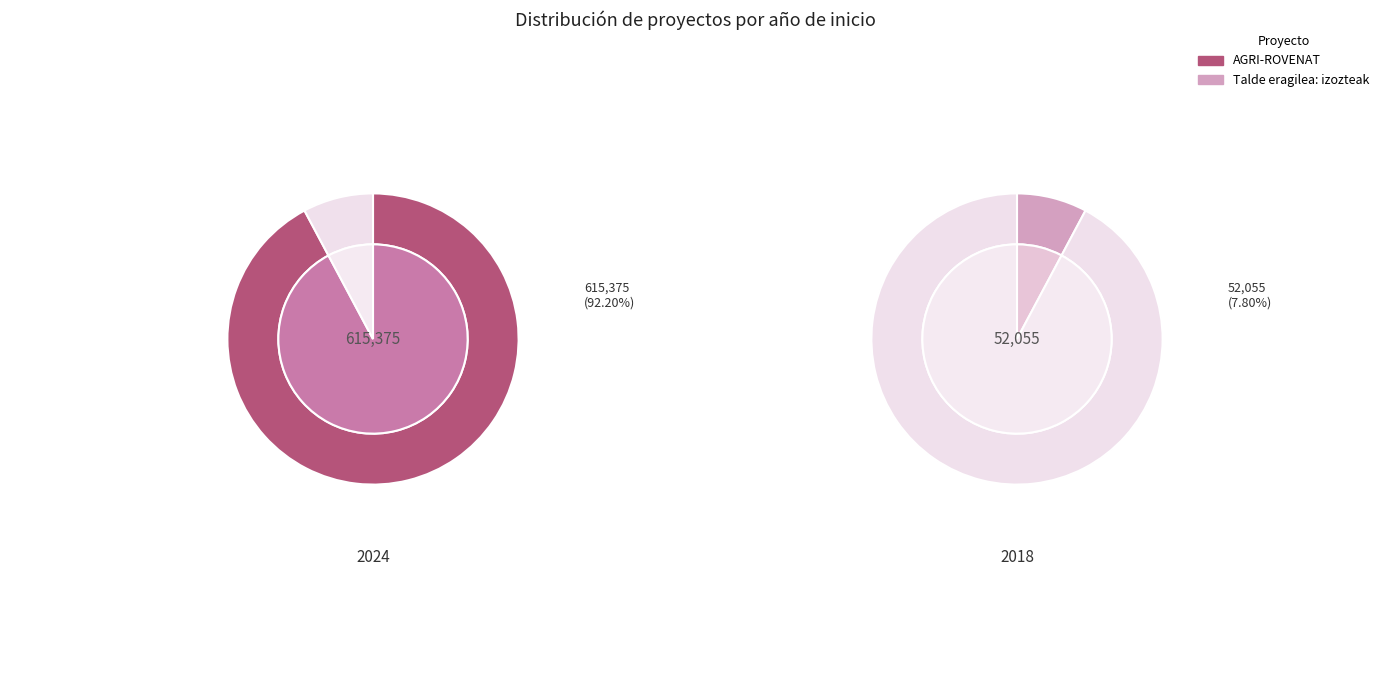

Combined, do AGRI-ROVENAT Talde Eragilea and Talde eragilea: izozteak account for over 50%?

Yes